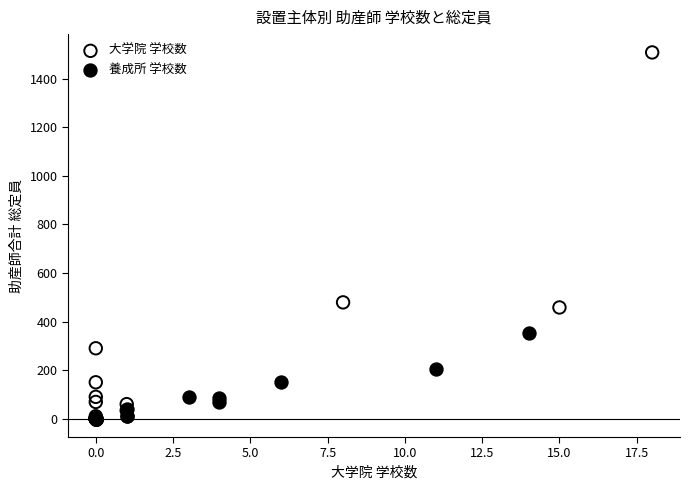

Which series reaches the maximum Y coordinate?

大学院 学校数